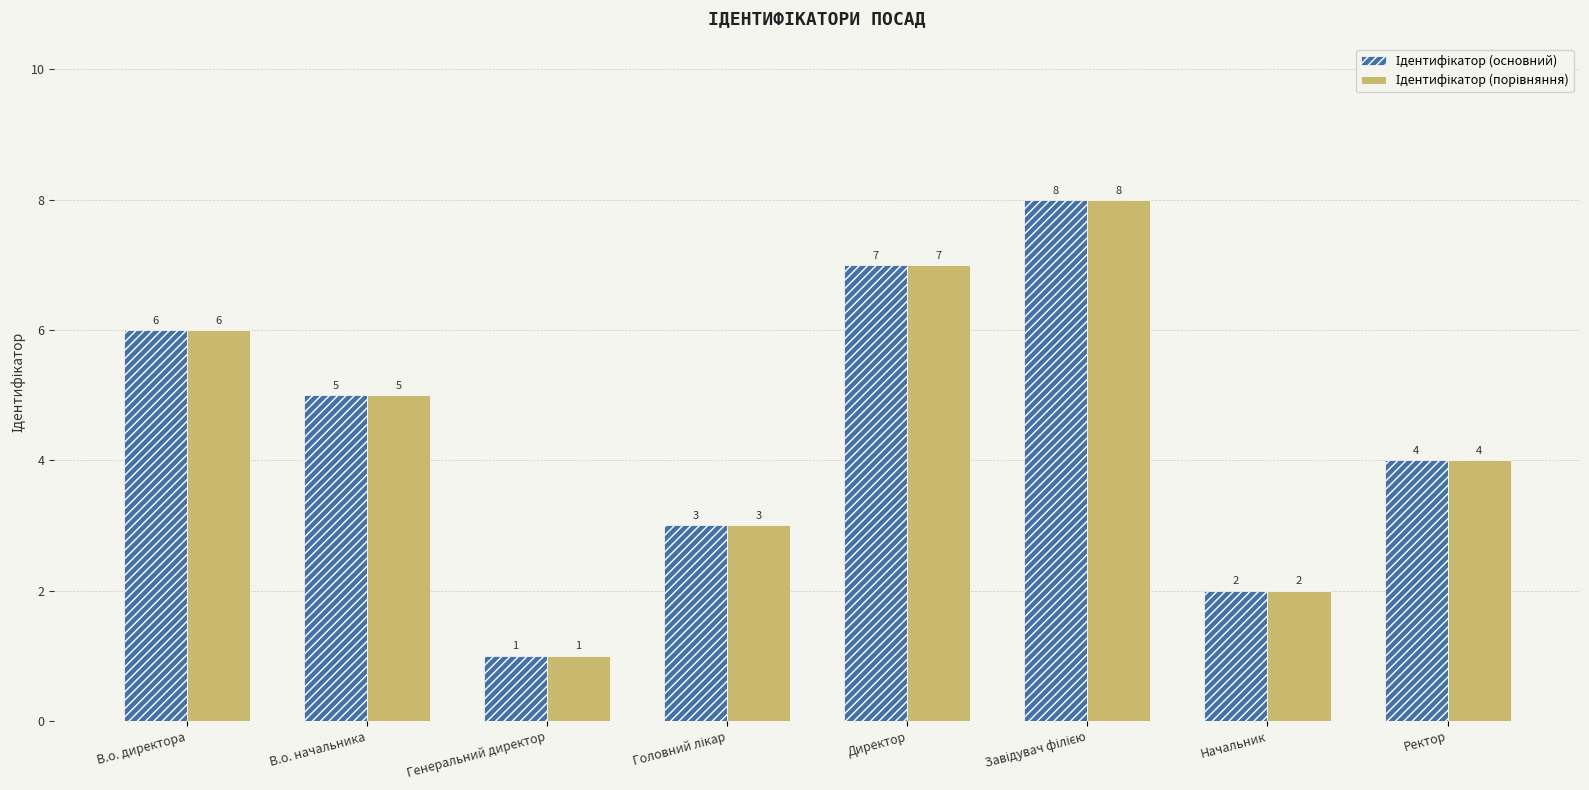

What is the total value across all series at Ректор?

8